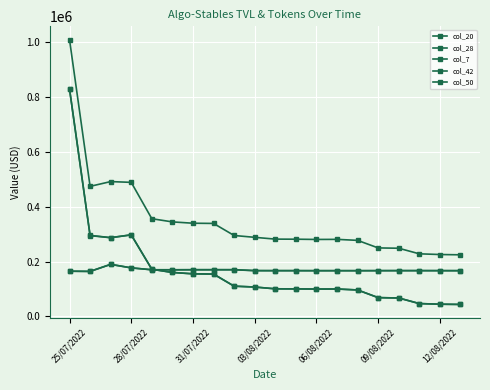

How many distinct data groups are displayed?

5